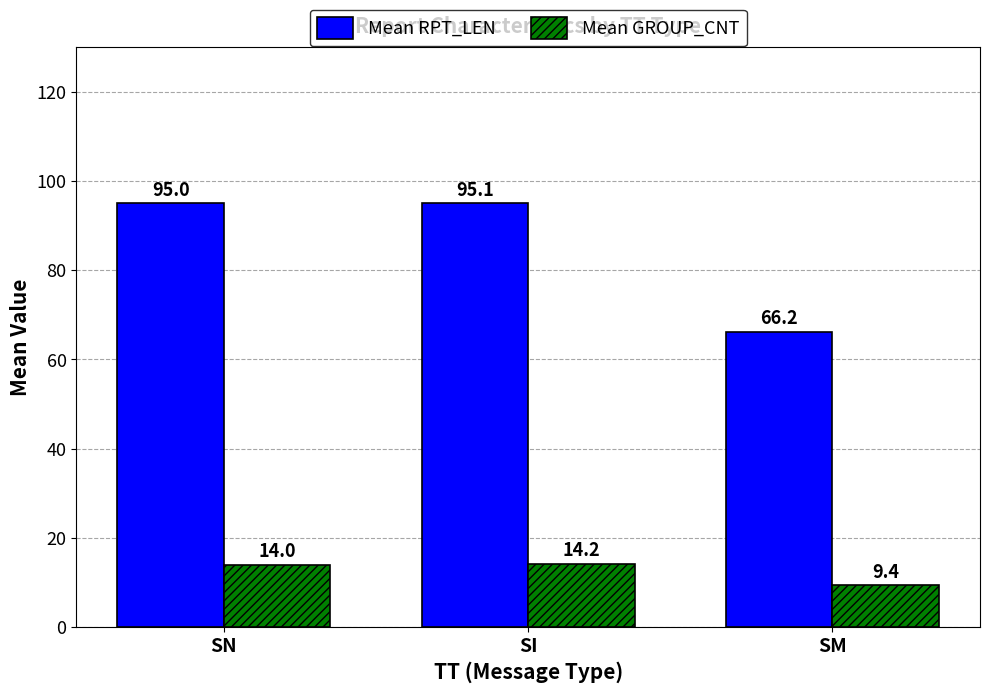

Reading left to right, what are all the values shown in this chart?

Mean RPT_LEN: SN=95.0	SI=95.1	SM=66.2
Mean GROUP_CNT: SN=14.0	SI=14.2	SM=9.4